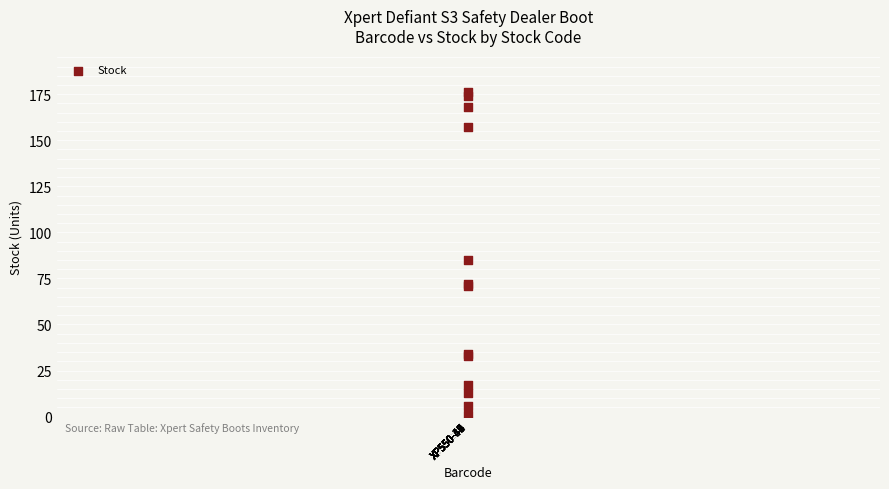

What Y value in the scatter plot is closest to 88?

85